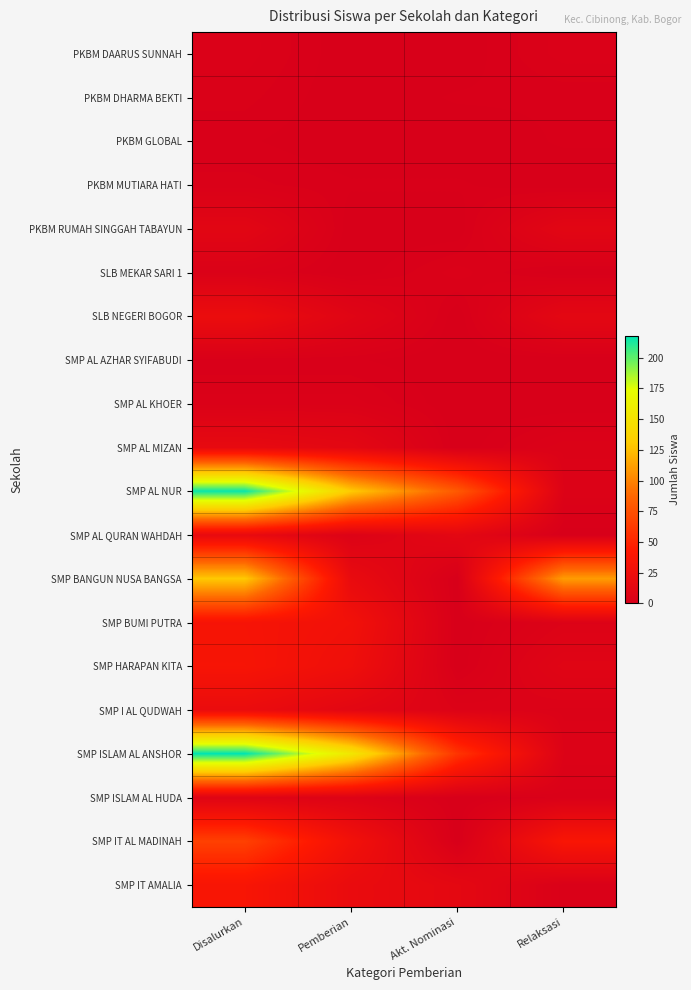

Between Disalurkan and Akt. Nominasi, which is larger?

Disalurkan